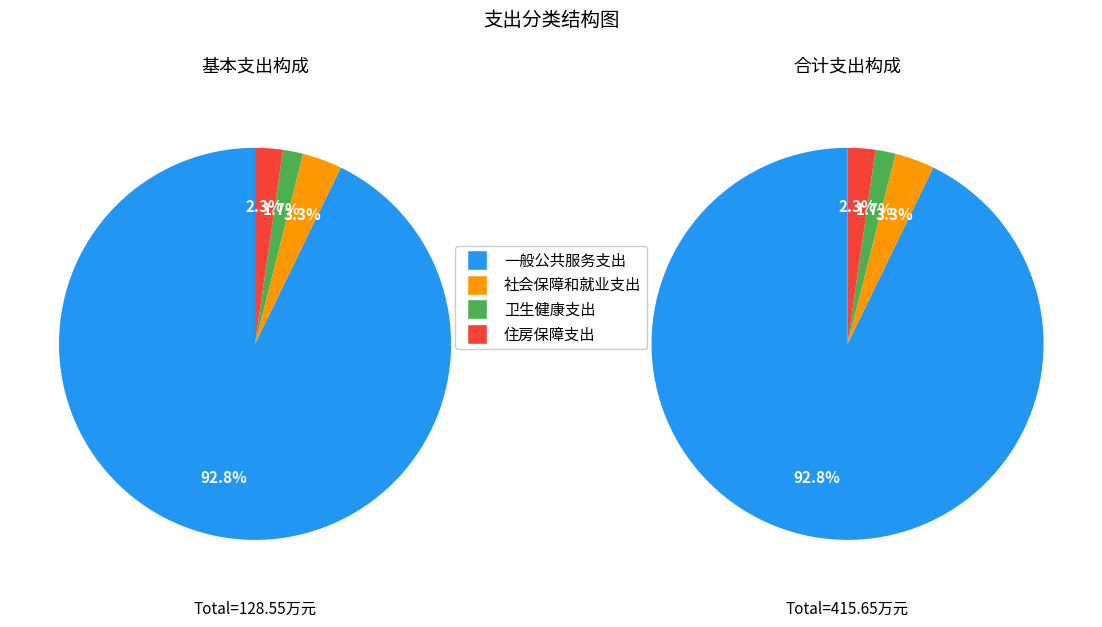

Which slice is the smallest?

卫生健康支出